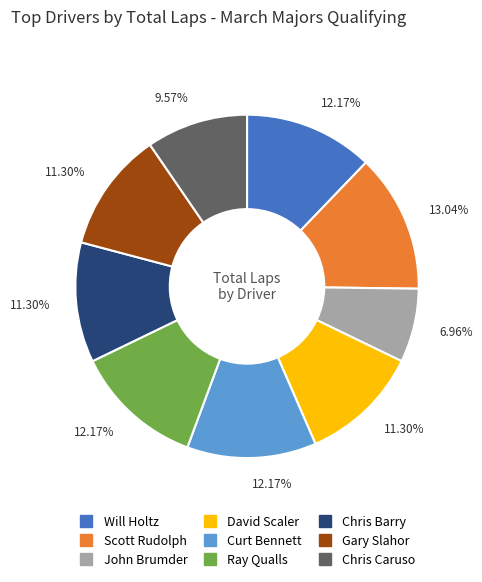

How many slices are in this pie chart?

9